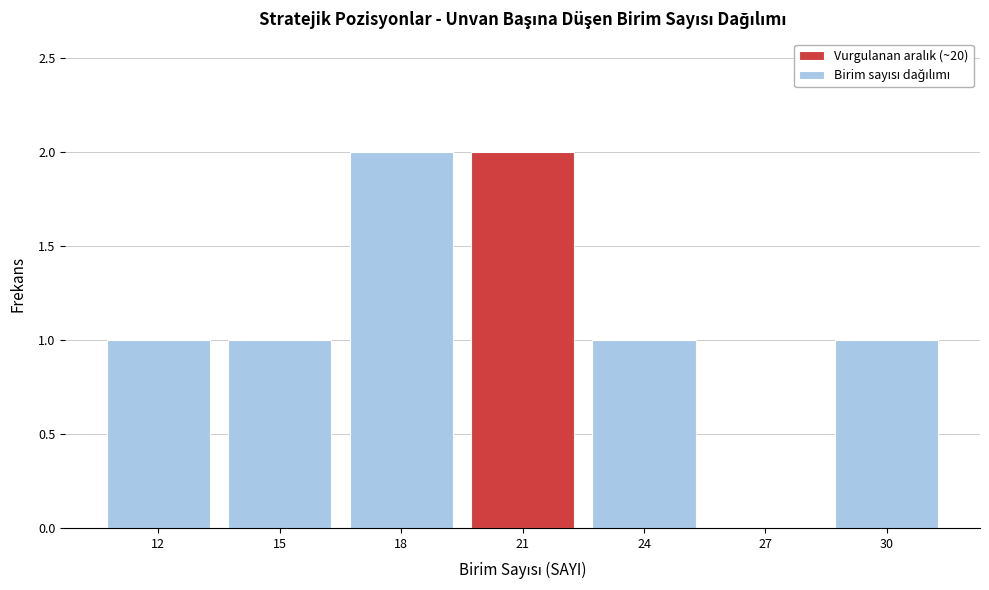

What is the height of the bar covering 10.5 to 13.5 on the x-axis? The values are not printed on the chart, so give them approximately, as read against the axis.

1